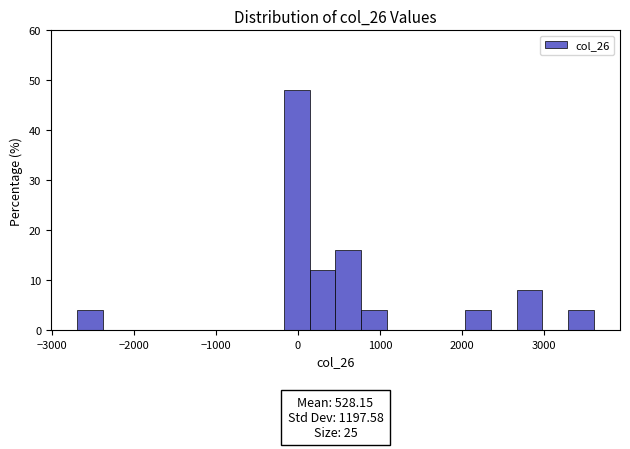

Around what value on the x-axis is the tallest bar? Give the approximate position of its centre, as read against the axis.

0